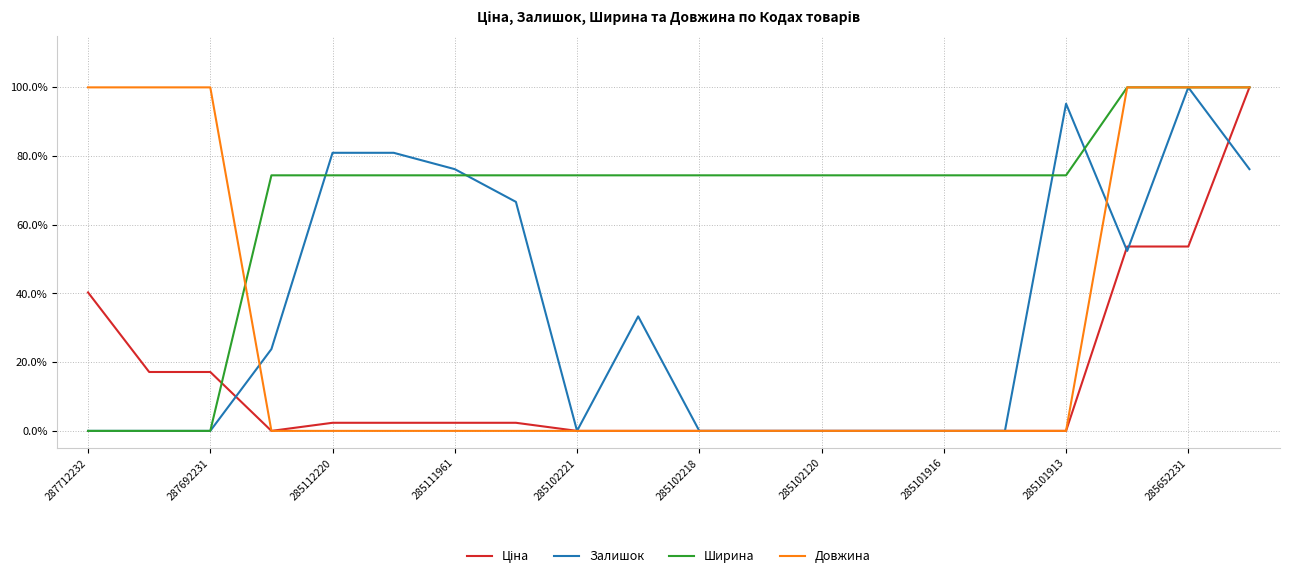

What is the greatest value displayed?

100.0